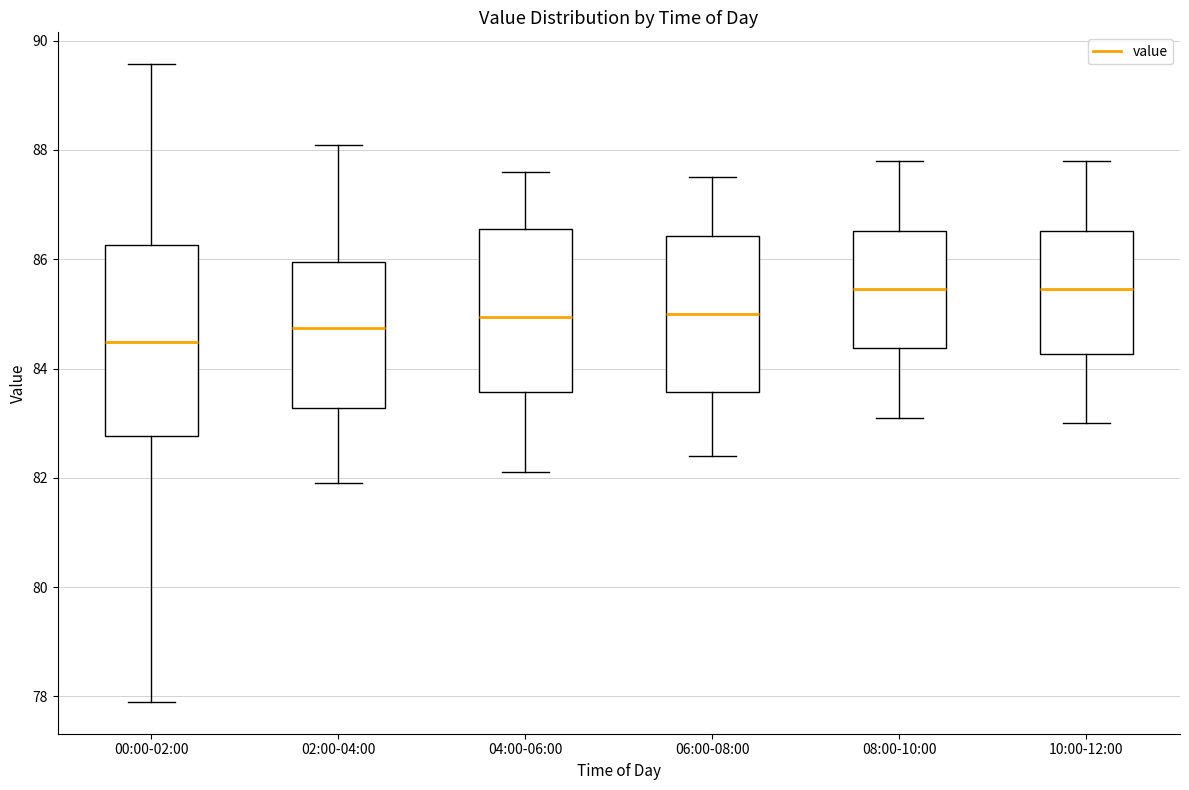

Comparing the boxes themselves (not the whiskers), which one is the tallest?

00:00-02:00